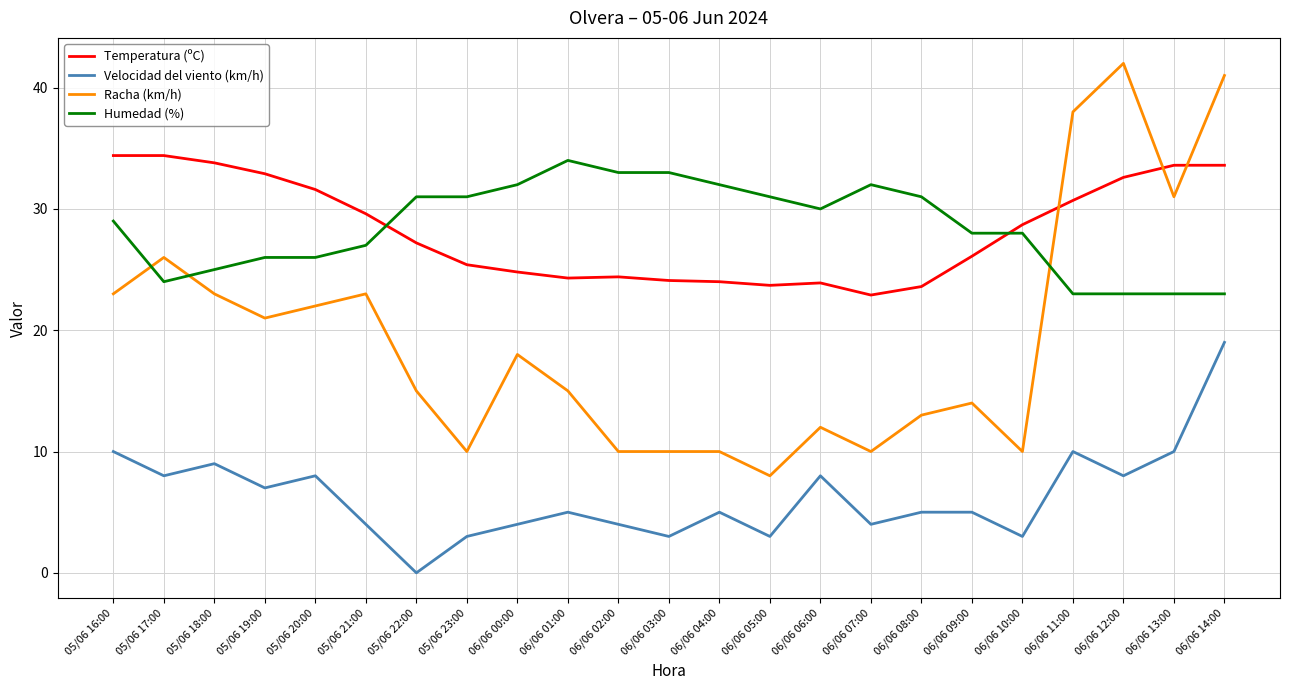

Between 06/06 03:00 and 06/06 06:00, which series saw the biggest shift?

Velocidad del viento (km/h)